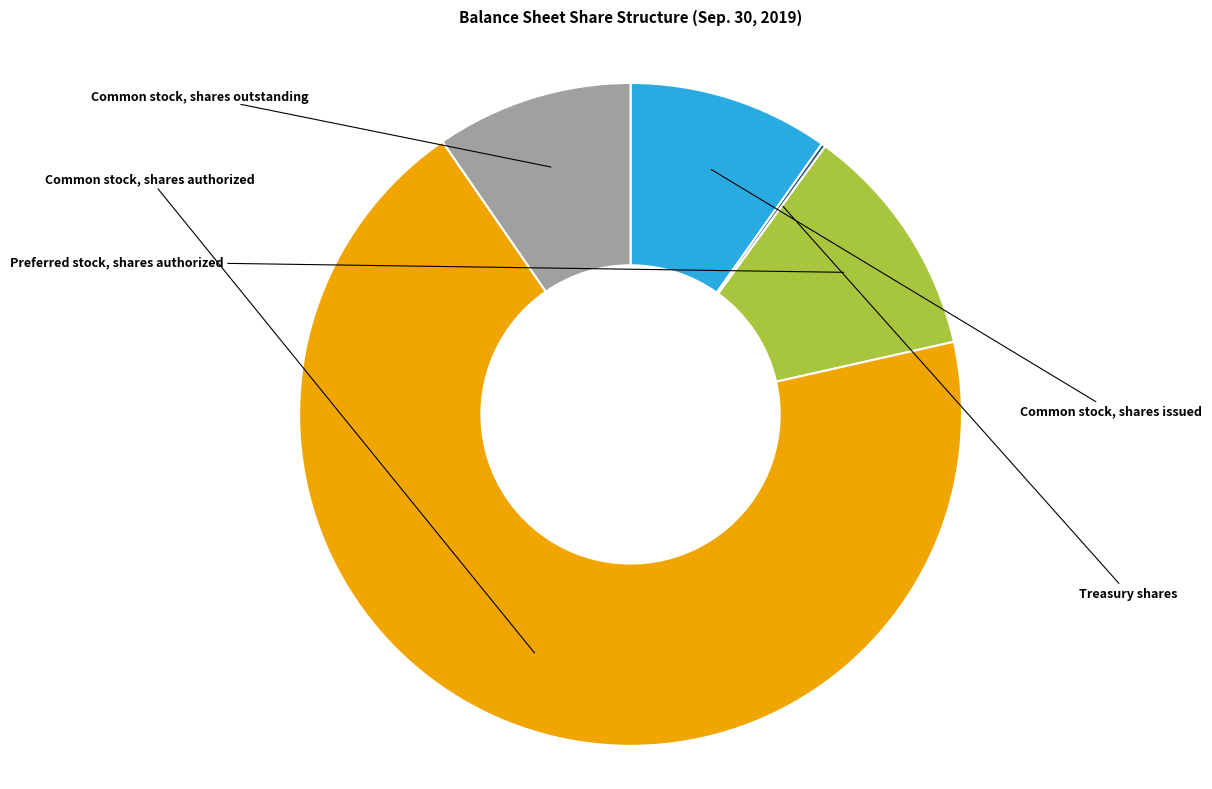

How many slices are in this pie chart?

5